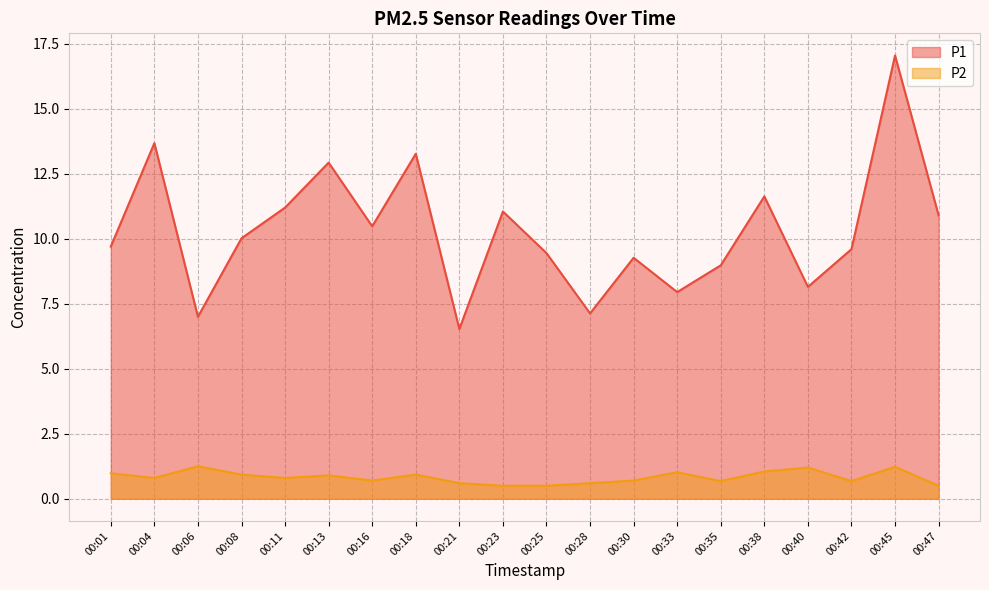

True or false: P1 has more than 1 points higher than both neighbors.

True